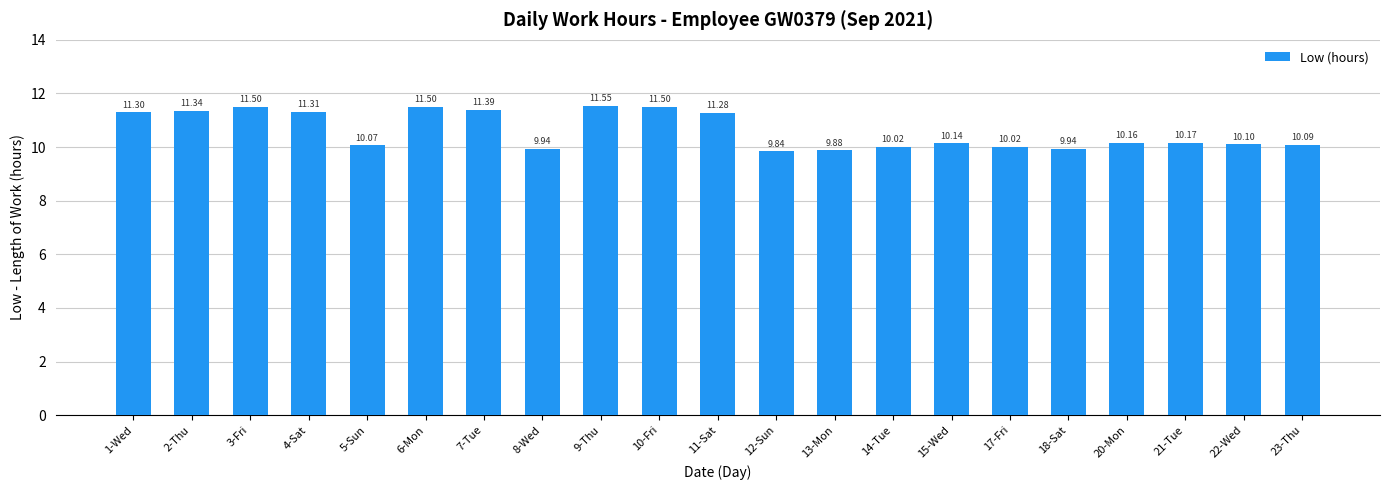

True or false: the data shows 10.0 at 14-Tue.

True